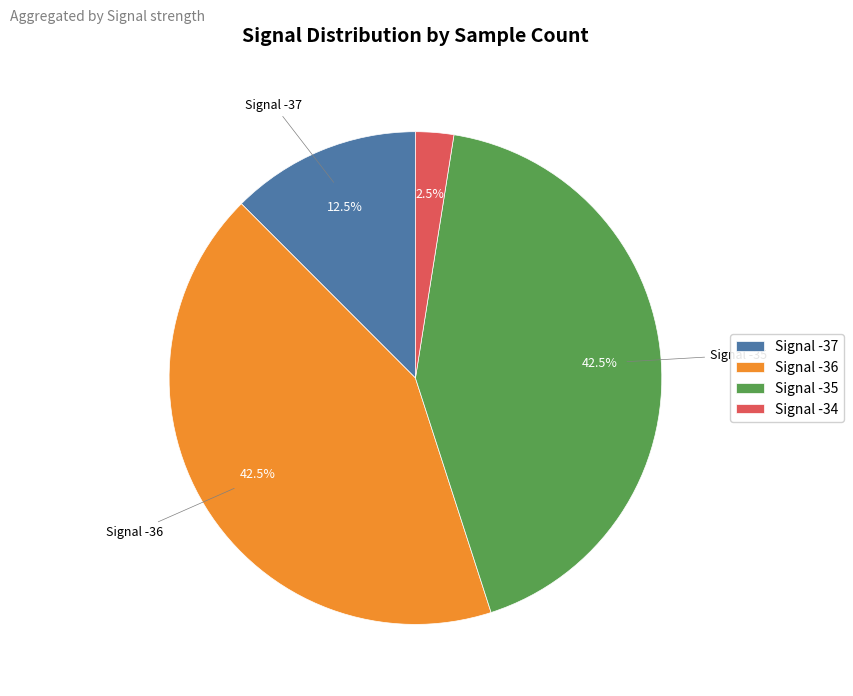

Is Signal -37 the majority of the pie?

No